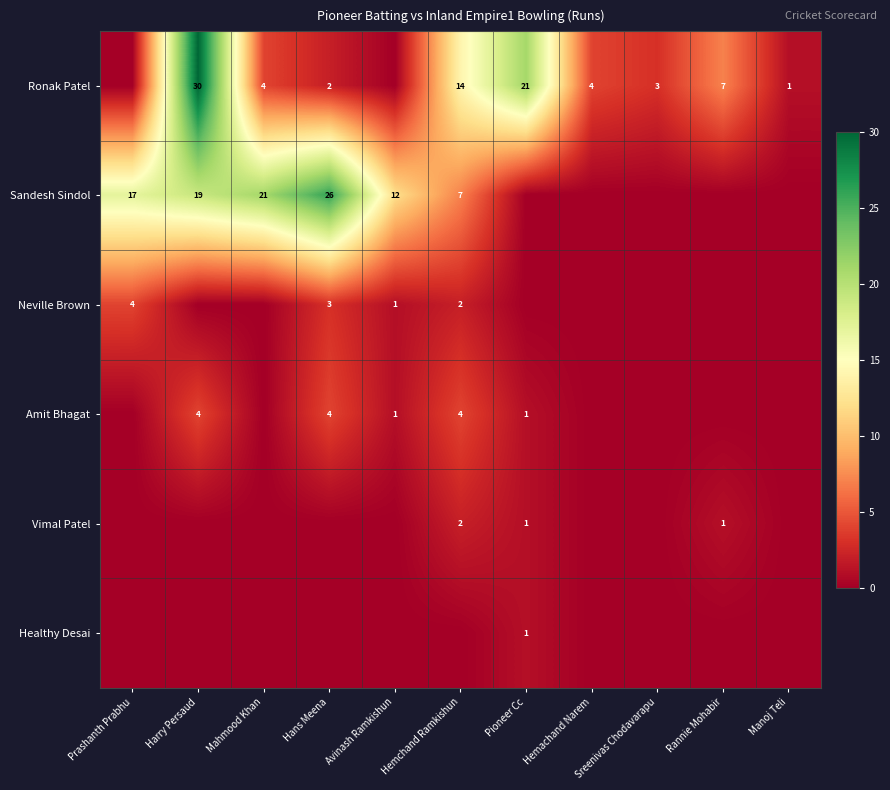

True or false: Sandesh Sindol has a value of 19 at Harry Persaud.

True